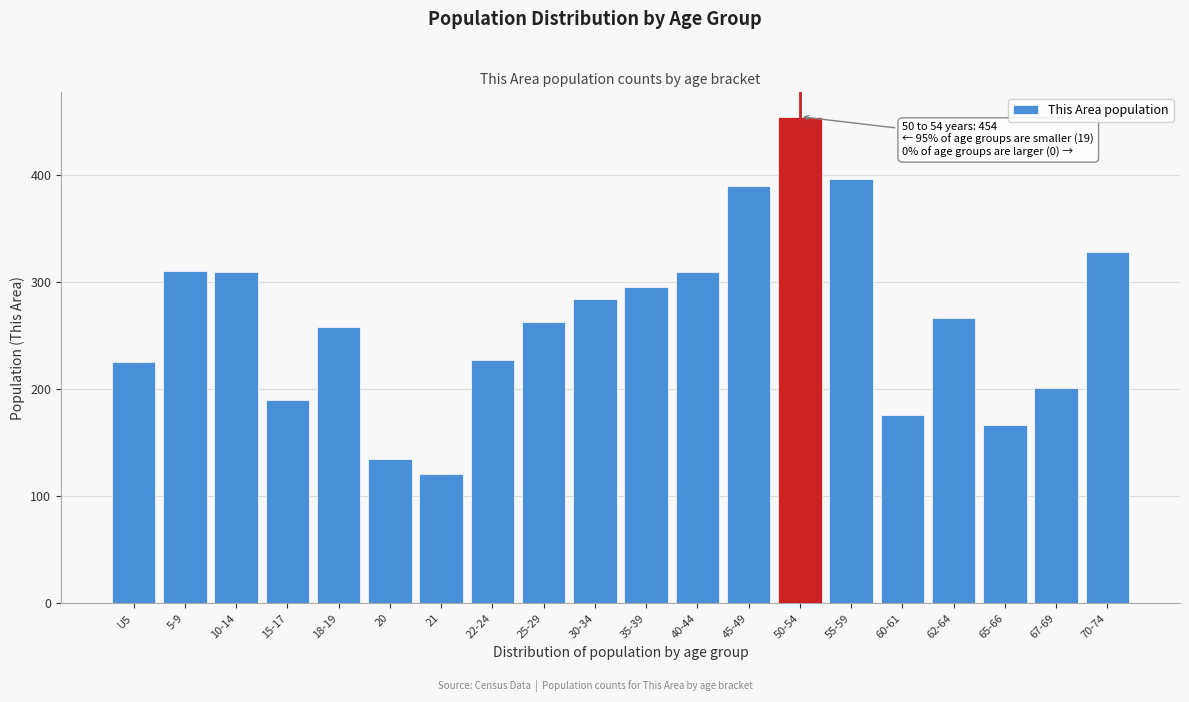

What position from the right is 30-34?

11